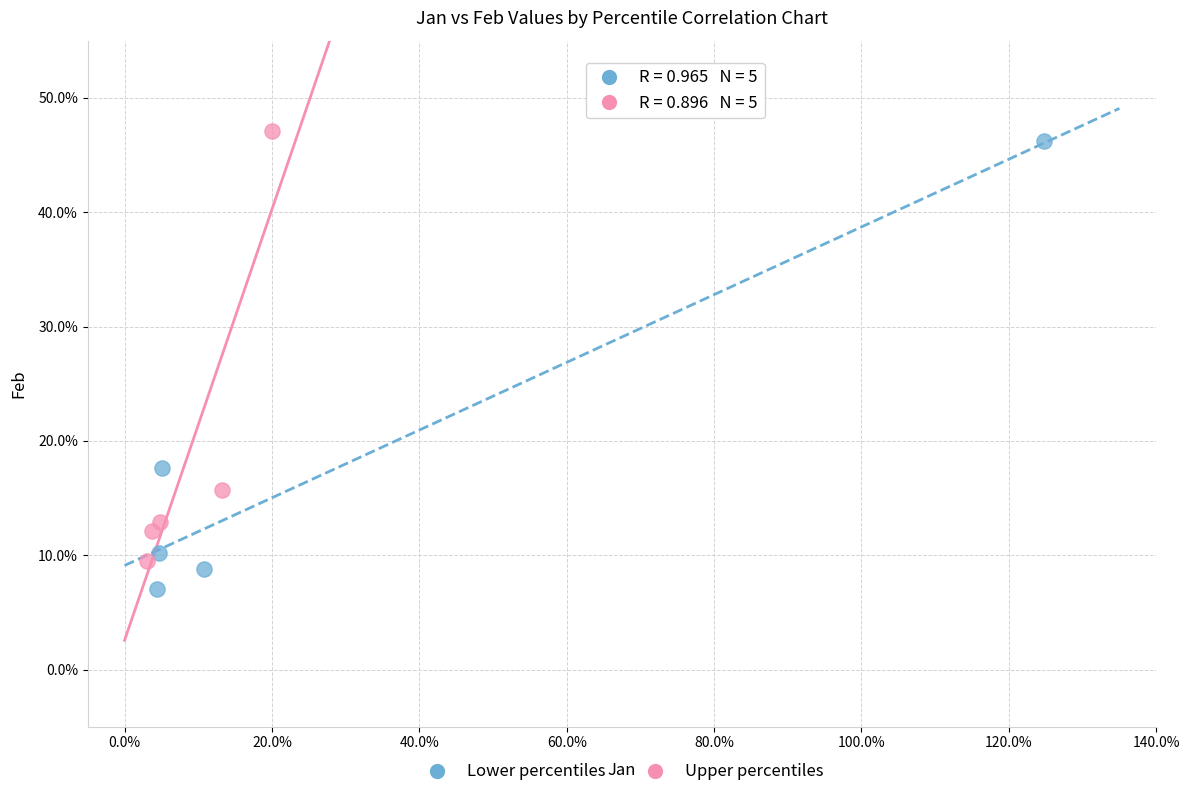

What are all the series names shown in the legend?

Lower percentiles, Upper percentiles